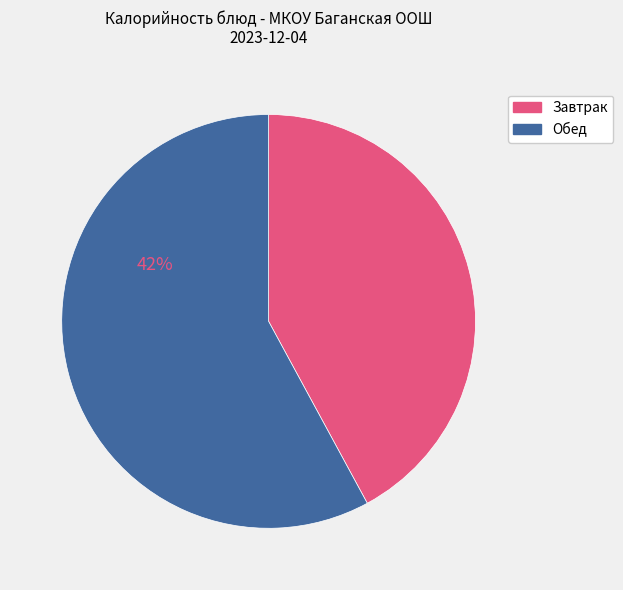

How many segments does this pie chart have?

2